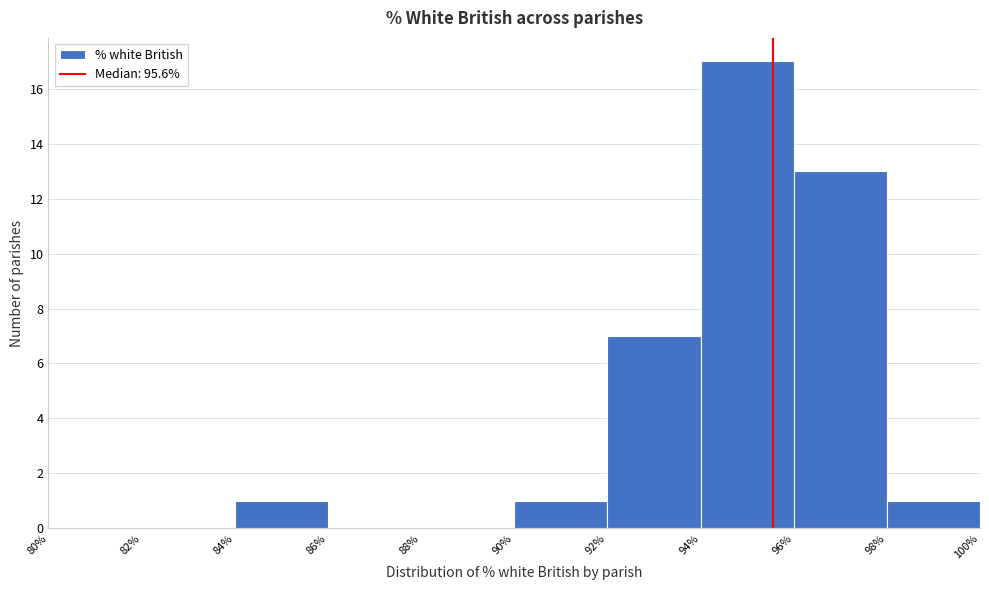

What is the height of the bar covering 92% to 94% on the x-axis? The values are not printed on the chart, so give them approximately, as read against the axis.

7